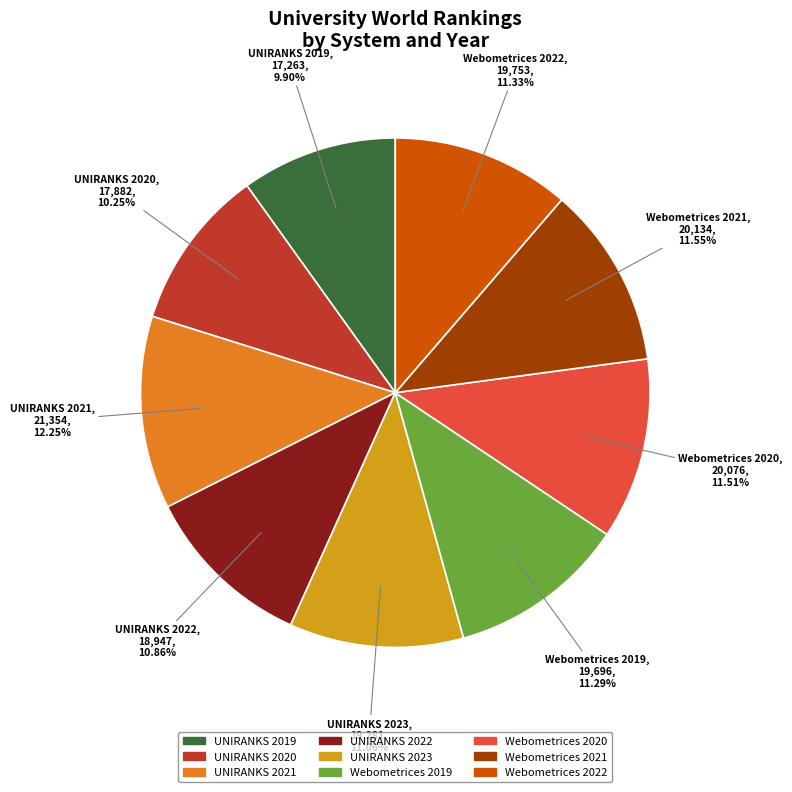

To the nearest percent, what is the combined percentage of UNIRANKS 2020 and Webometrices 2020?

22%